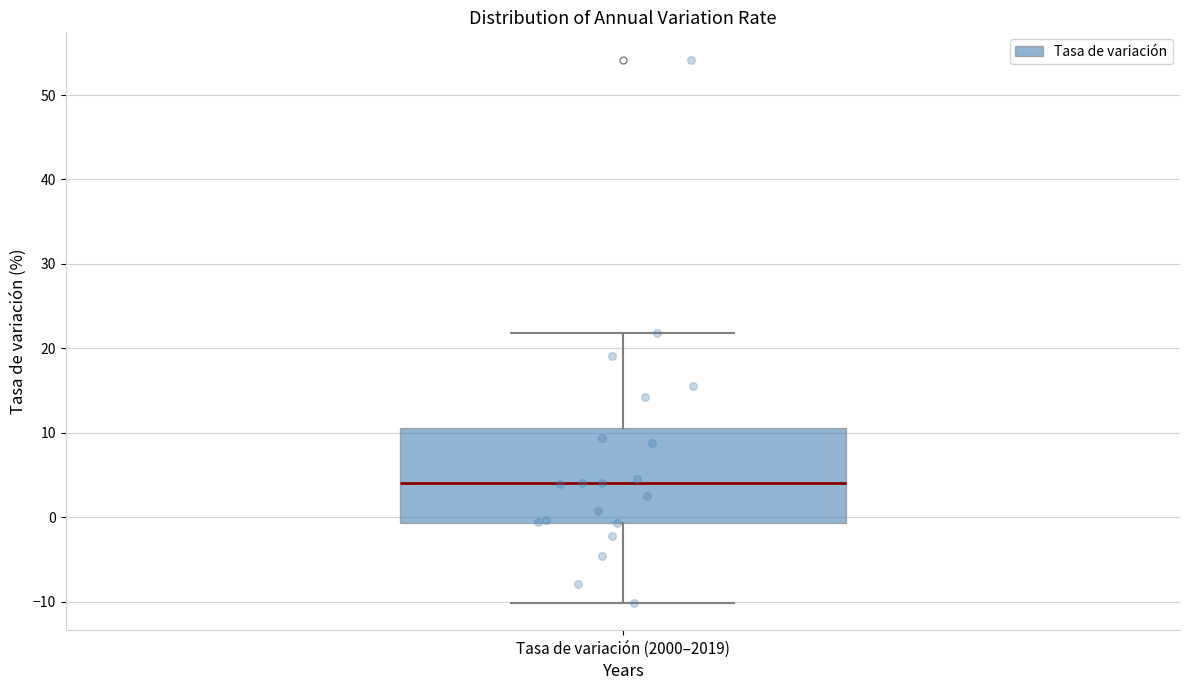

Where does the lower whisker of the box for Tasa de variación (2000–2019) end on the y-axis? The values are not printed on the chart, so give them approximately, as read against the axis.

-10